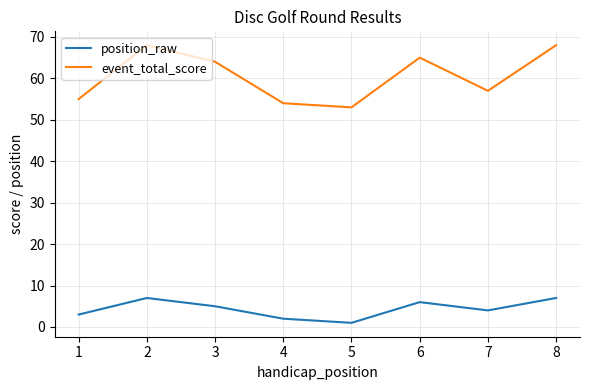

Between 3 and 7, which series saw the biggest shift?

event_total_score